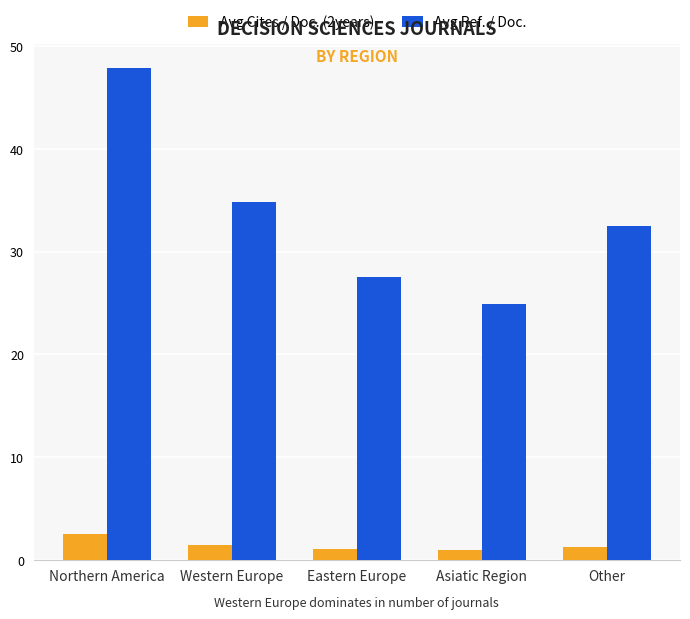

Rank the series by their maximum value, from lowest to highest.

Avg Cites / Doc. (2years), Avg Ref. / Doc.